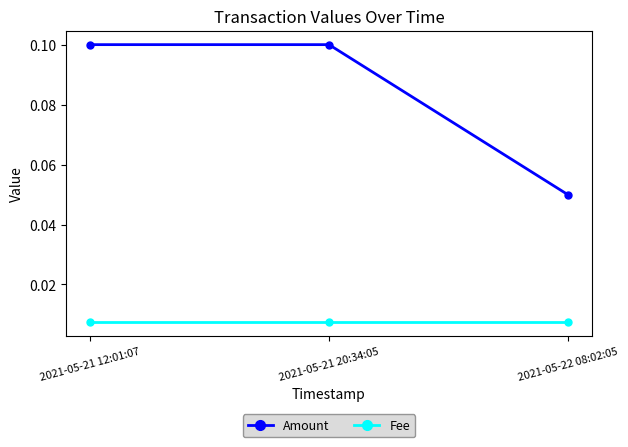

The Amount series shows 0.1 at 2021-05-22 08:02:05. True or false?

True